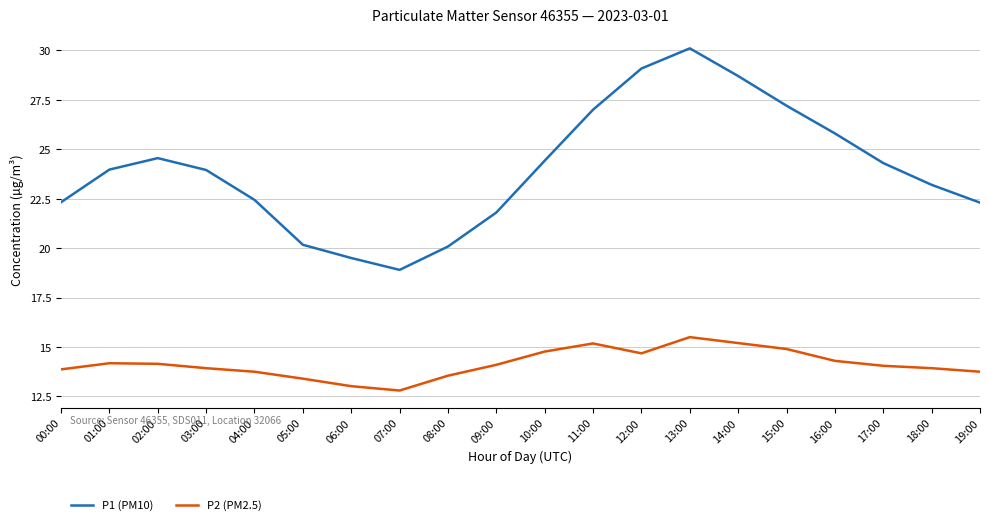

What is the maximum value shown in the chart?

30.1